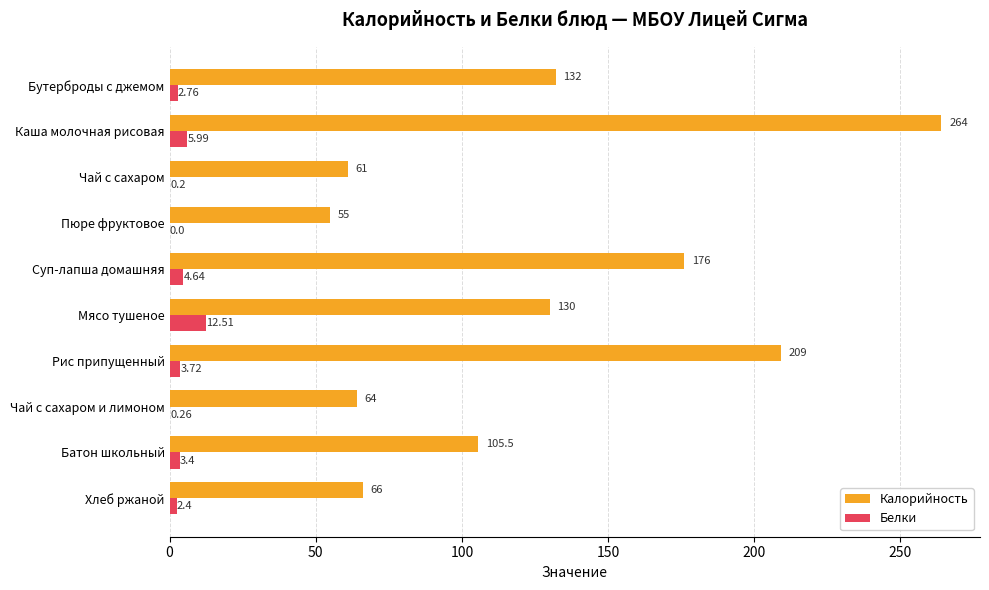

Where is Калорийность nearest to the value 159?

Суп-лапша домашняя